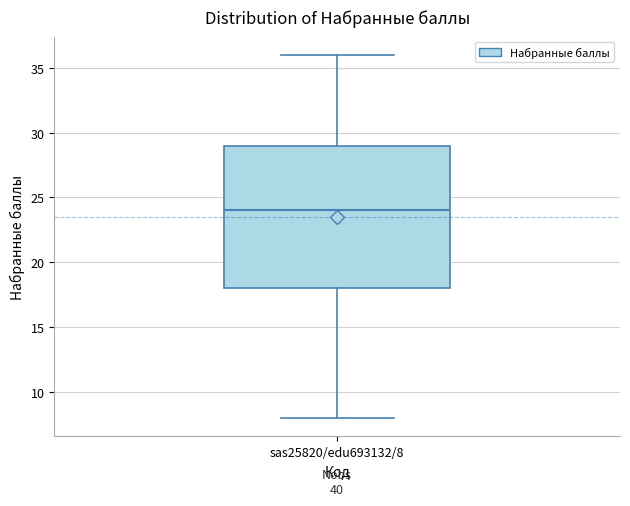

Read this box plot against the y-axis: the position of the median line, the range covered by the box, and the ends of both whiskers. The values are not printed on the chart, so give them approximately, as read against the axis.

median 24, box 18 to 29, whiskers 8 to 36